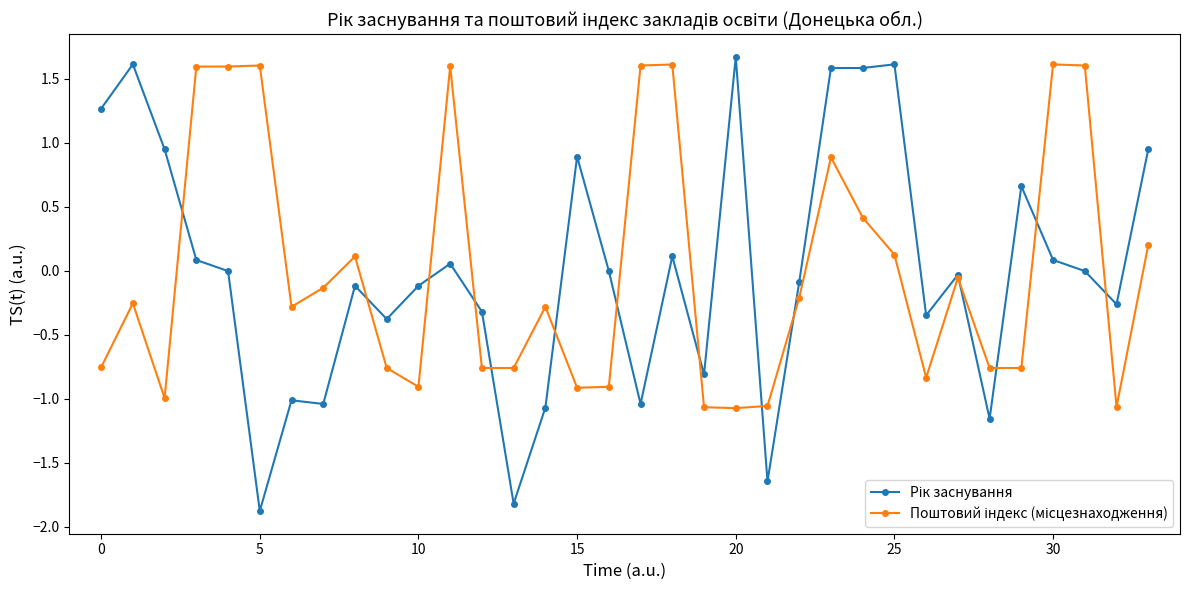

What is the minimum value shown in the chart?

-1.9